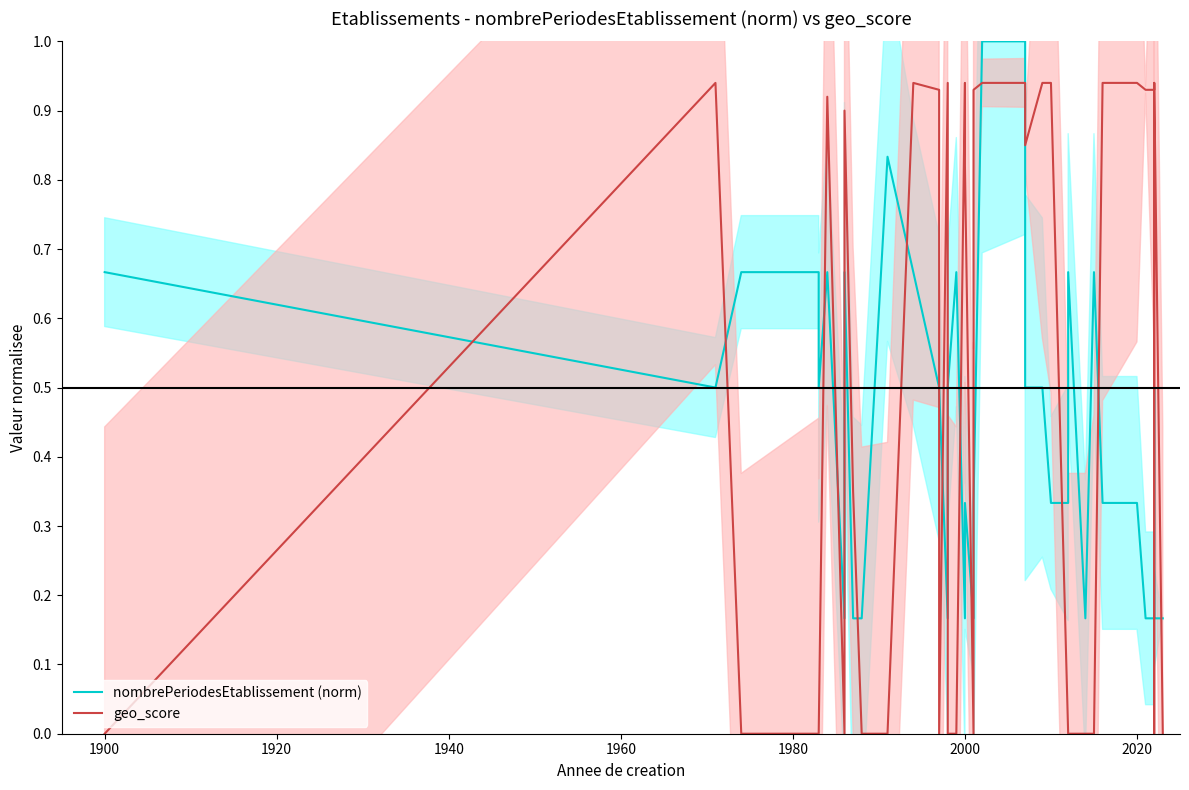

How many values in geo_score are above zero?

23